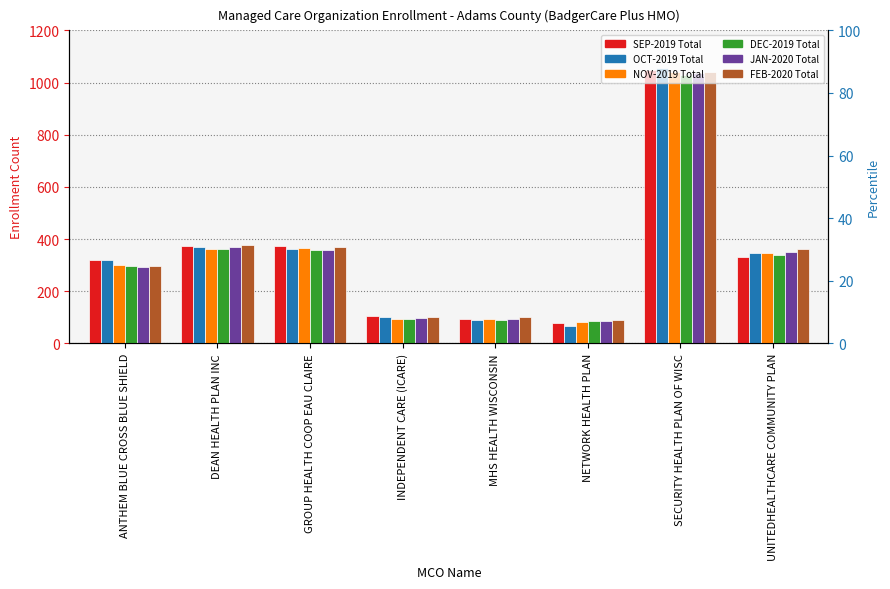

How many bars are there in total?

48